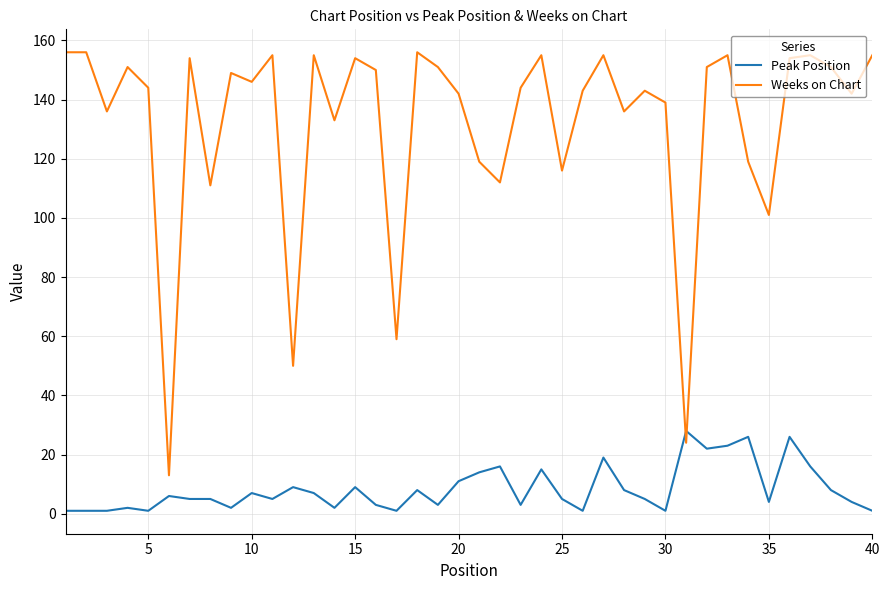

What are all the series names shown in the legend?

Peak Position, Weeks on Chart